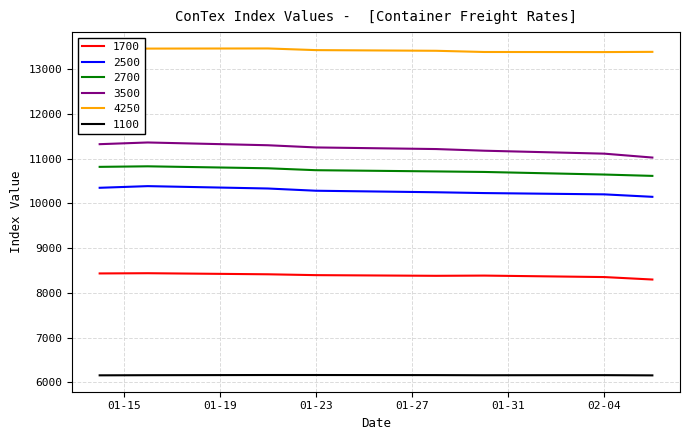

What is the minimum value shown in the chart?

6157